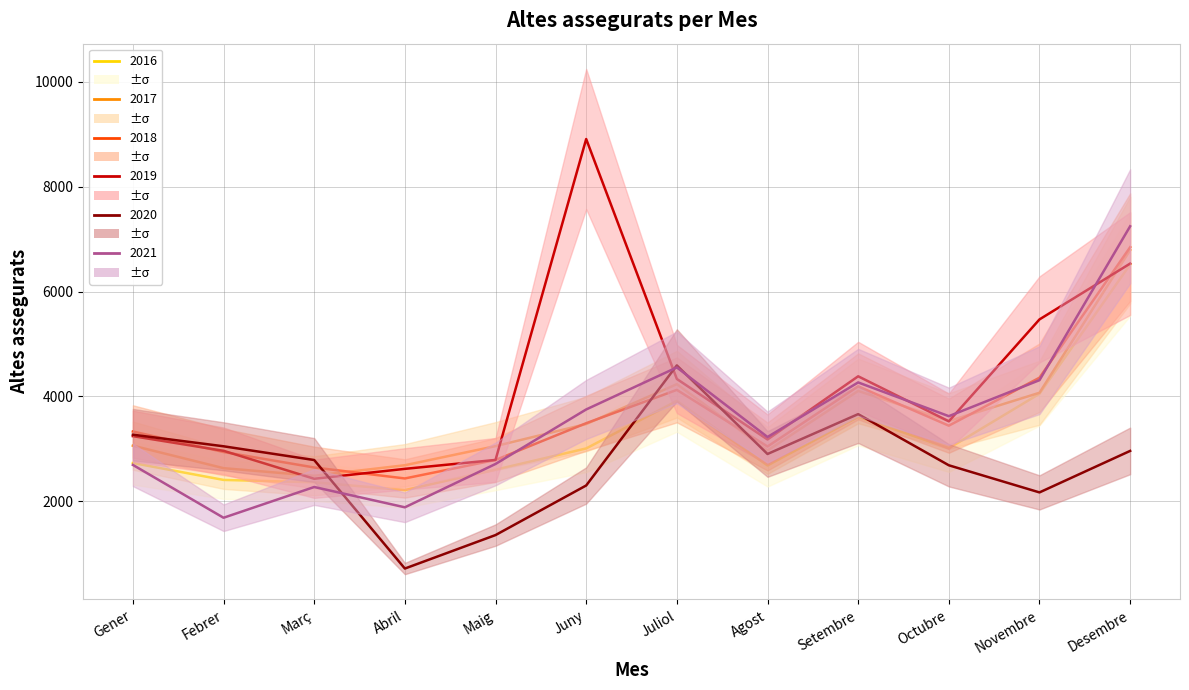

List the series in order of their peak value, lowest first.

2020, 2016, 2017, 2018, 2021, 2019